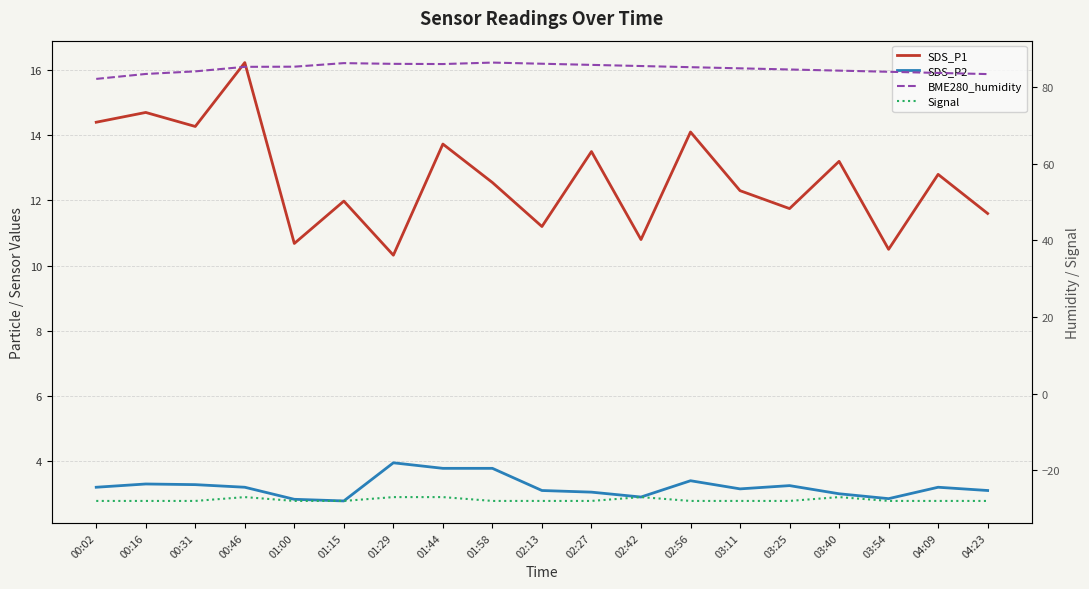

Which category has the highest value in the SDS_P2 series?

01:29